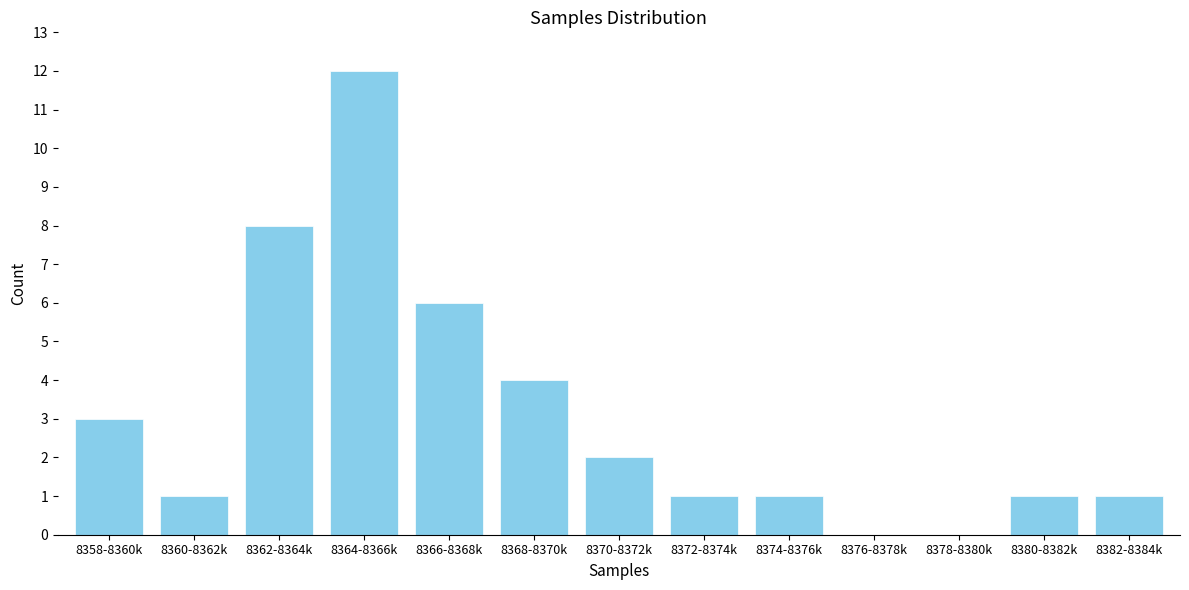

Reading right to left, list all the values displayed in this chart.

8382-8384k=1	8380-8382k=1	8378-8380k=0	8376-8378k=0	8374-8376k=1	8372-8374k=1	8370-8372k=2	8368-8370k=4	8366-8368k=6	8364-8366k=12	8362-8364k=8	8360-8362k=1	8358-8360k=3